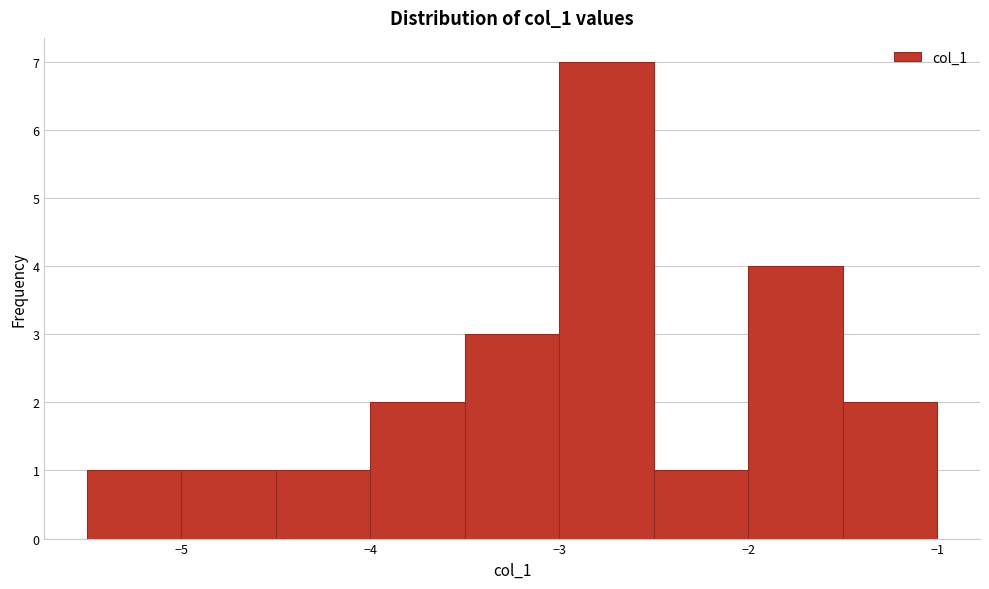

Over which range of the x-axis is the bar tallest?

-3.0 to -2.5